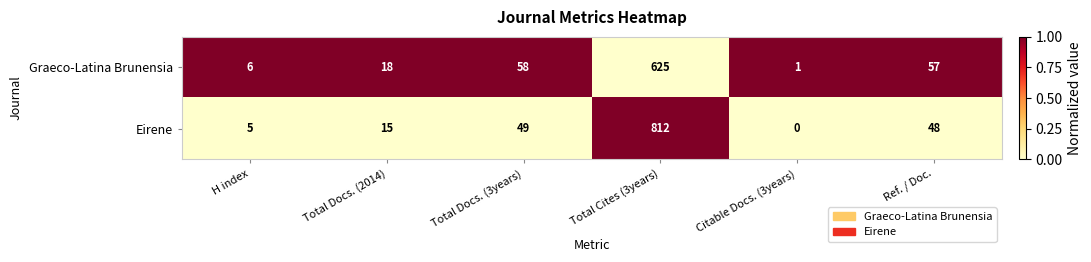

Reading right to left, what are all the values shown in this chart?

Graeco-Latina Brunensia: Ref. / Doc.=57	Citable Docs. (3years)=1	Total Cites (3years)=625	Total Docs. (3years)=58	Total Docs. (2014)=18	H index=6
Eirene: Ref. / Doc.=48	Citable Docs. (3years)=0	Total Cites (3years)=812	Total Docs. (3years)=49	Total Docs. (2014)=15	H index=5